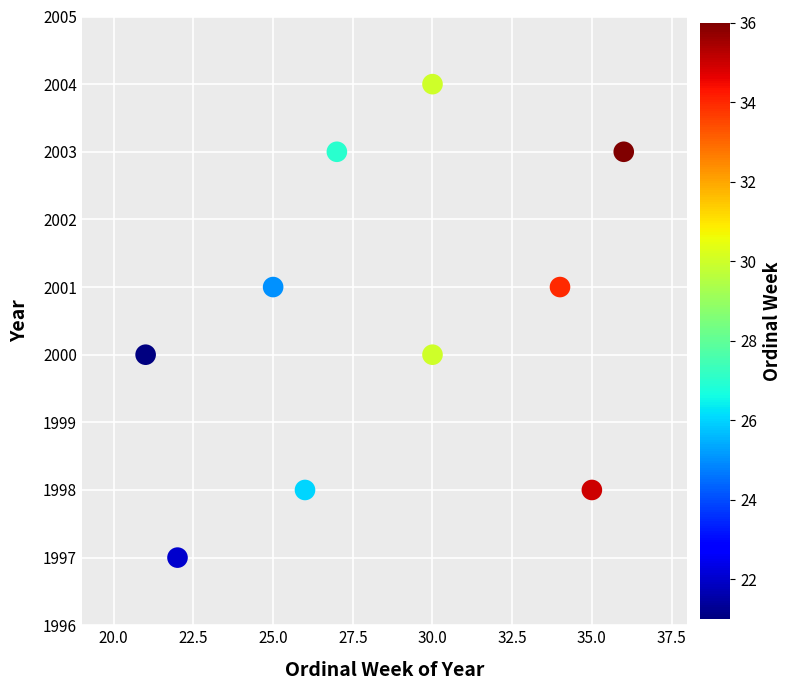

What is the range of Y values (max minus min)?

7